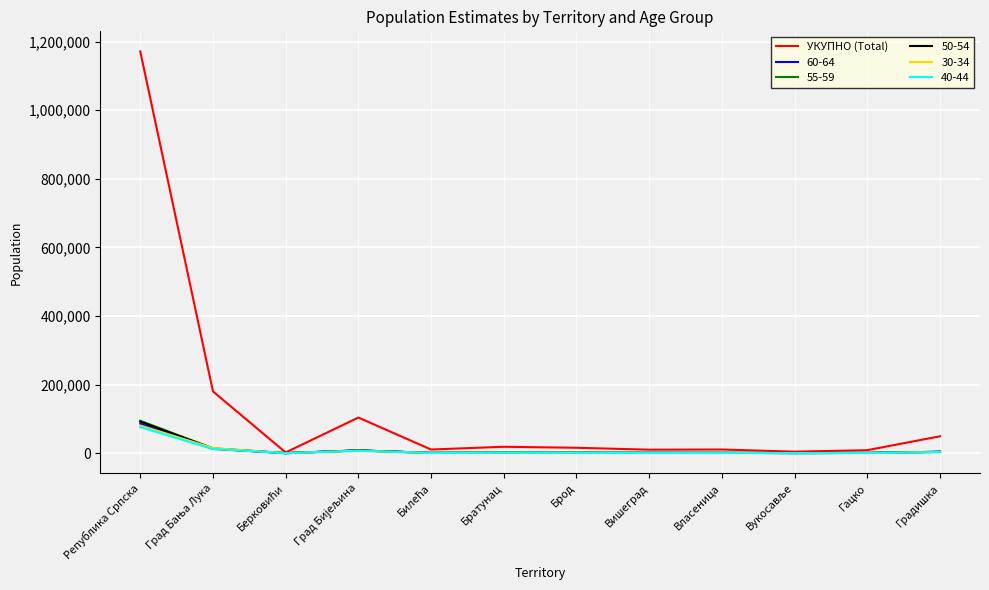

Which series has the largest range (max minus min)?

УКУПНО (Total)